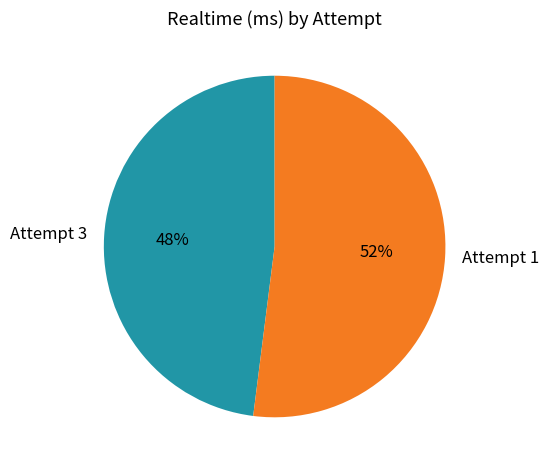

What is the ratio of the value at Attempt 3 to the value at Attempt 1?

0.9